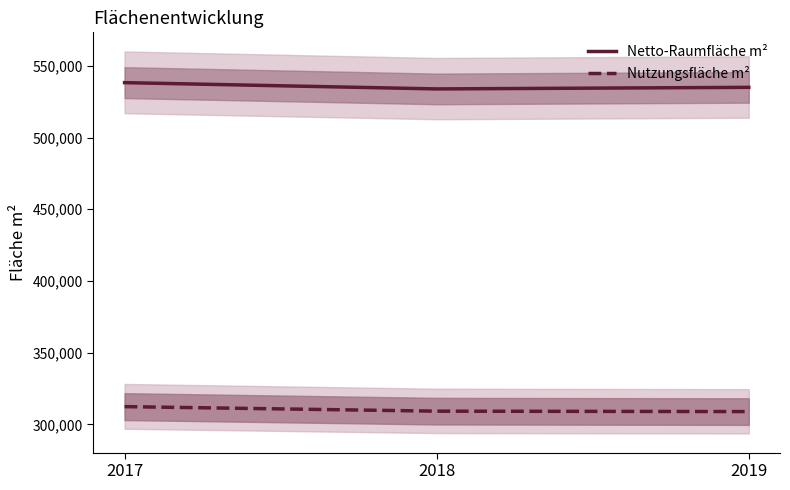

Which series has the largest total across all categories?

Netto-Raumfläche m²